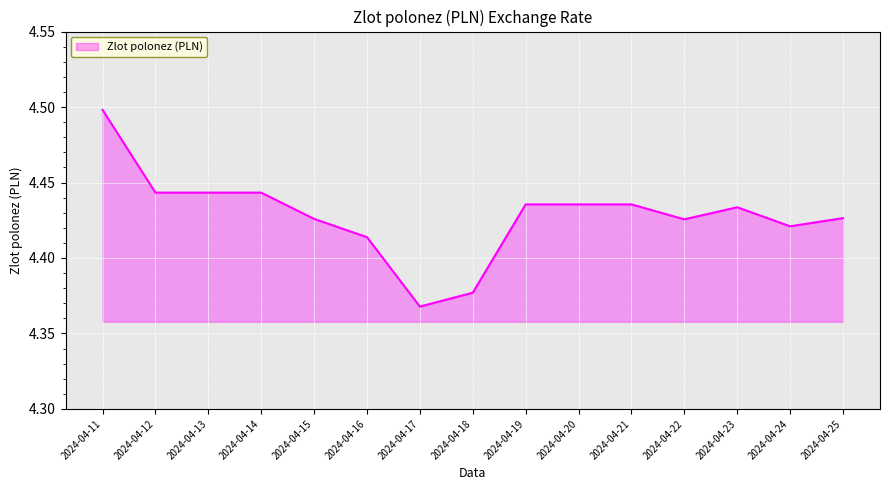

The value at 2024-04-22 is 2.9. True or false?

False